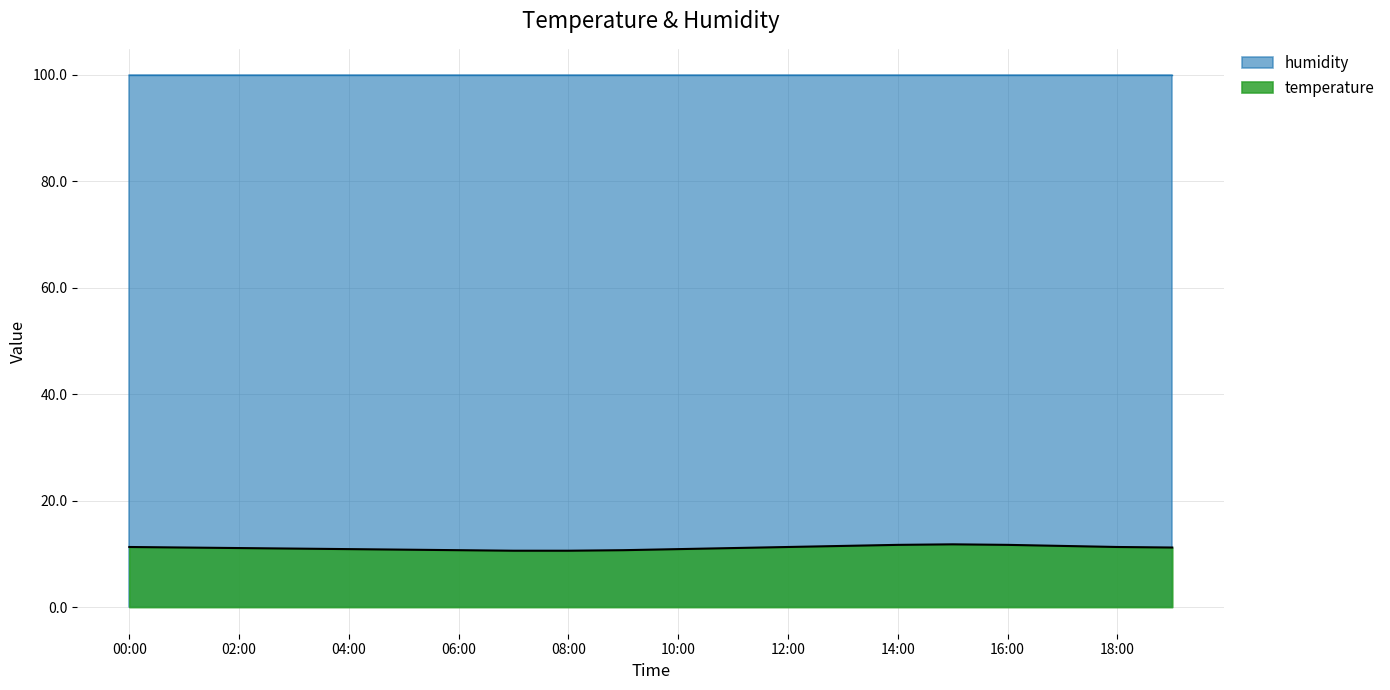

What is the difference between the values at 08:00 and 06:00?

0.1